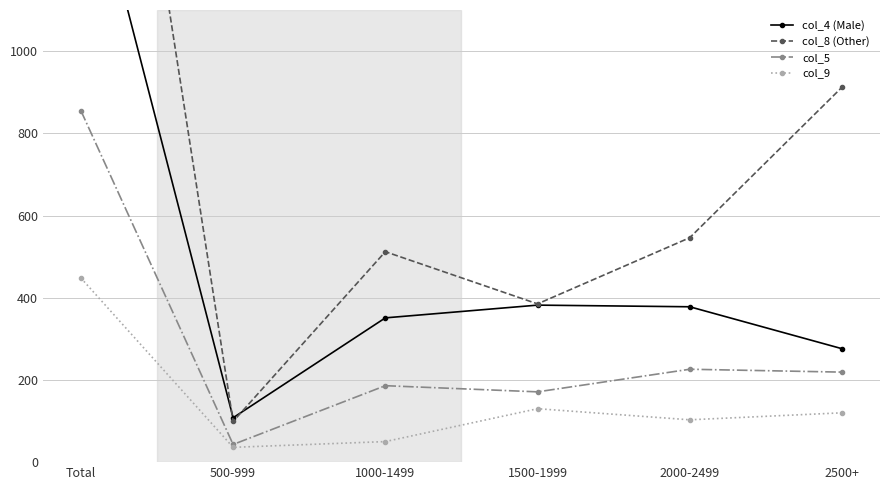

What is the sum of all col_5 values?

1700